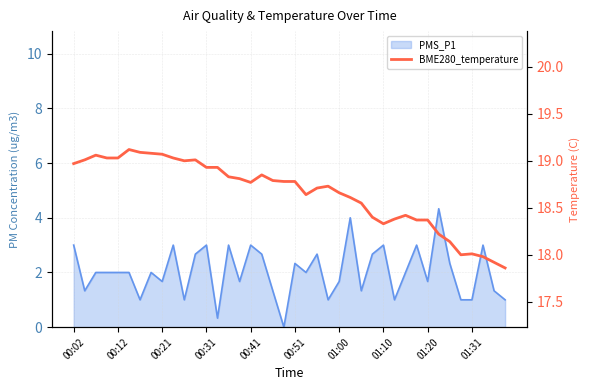

Approximately how many times larger is the value at 15 compared to 00:41?

1.0